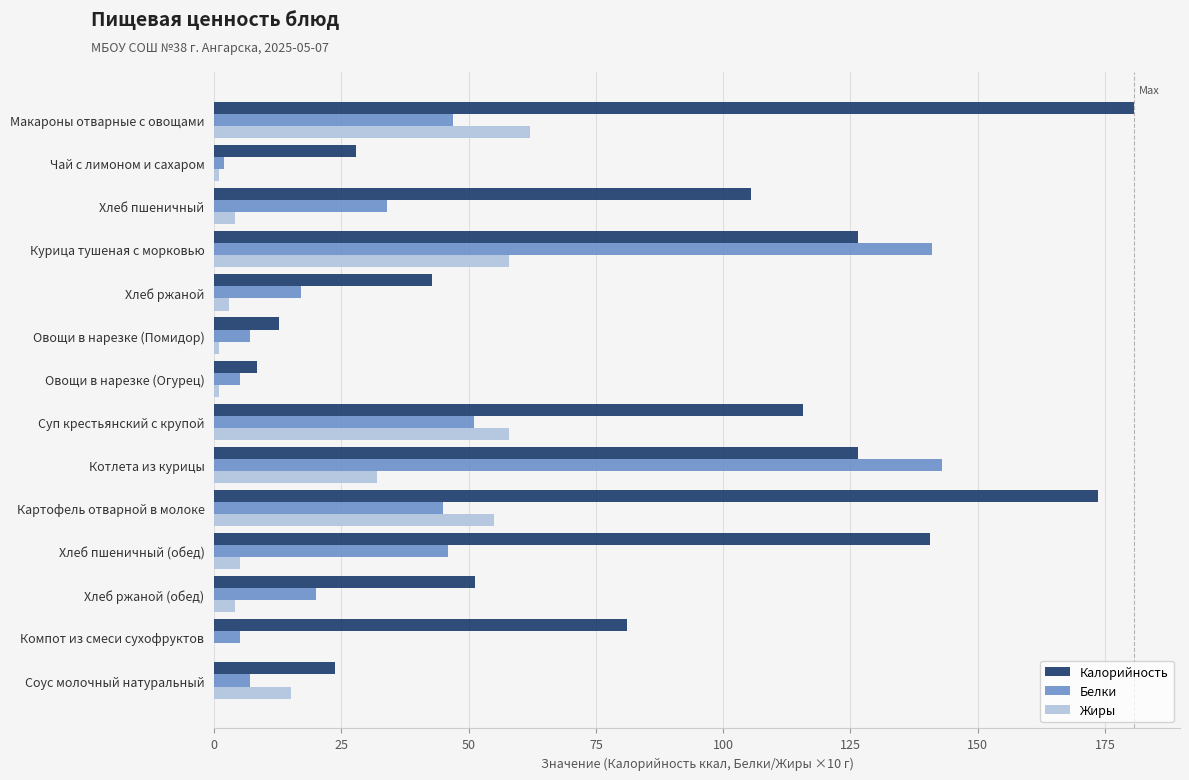

How many distinct data groups are displayed?

3